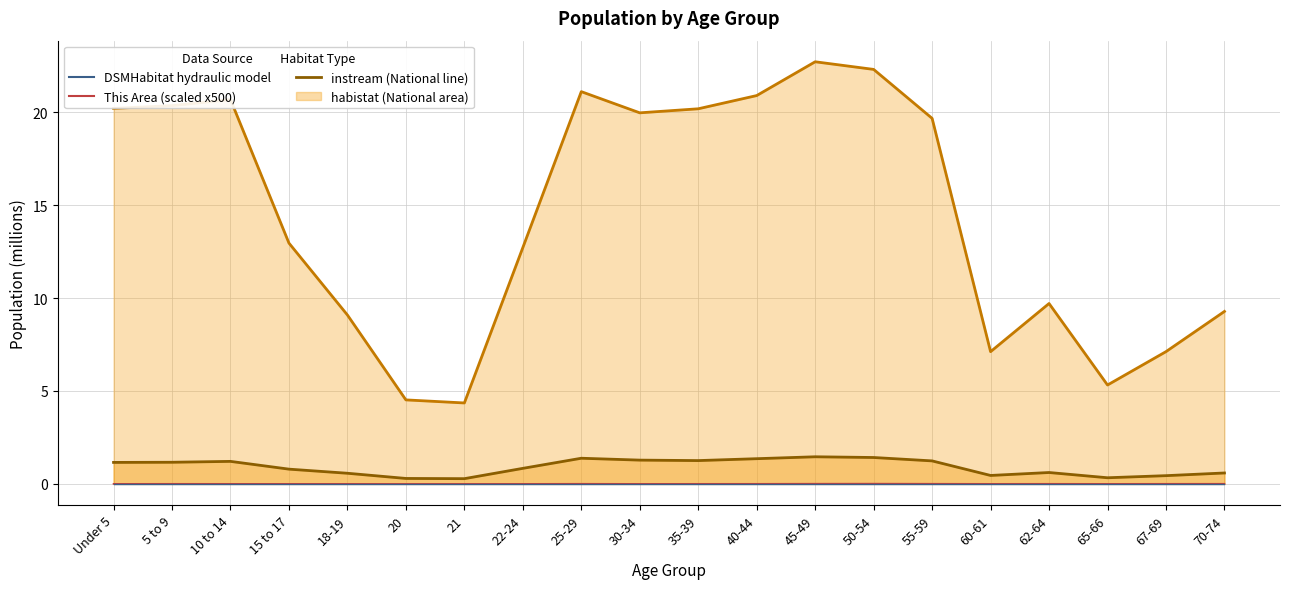

True or false: This Area (scaled) and DSMHabitat hydraulic model intersect in this chart.

False